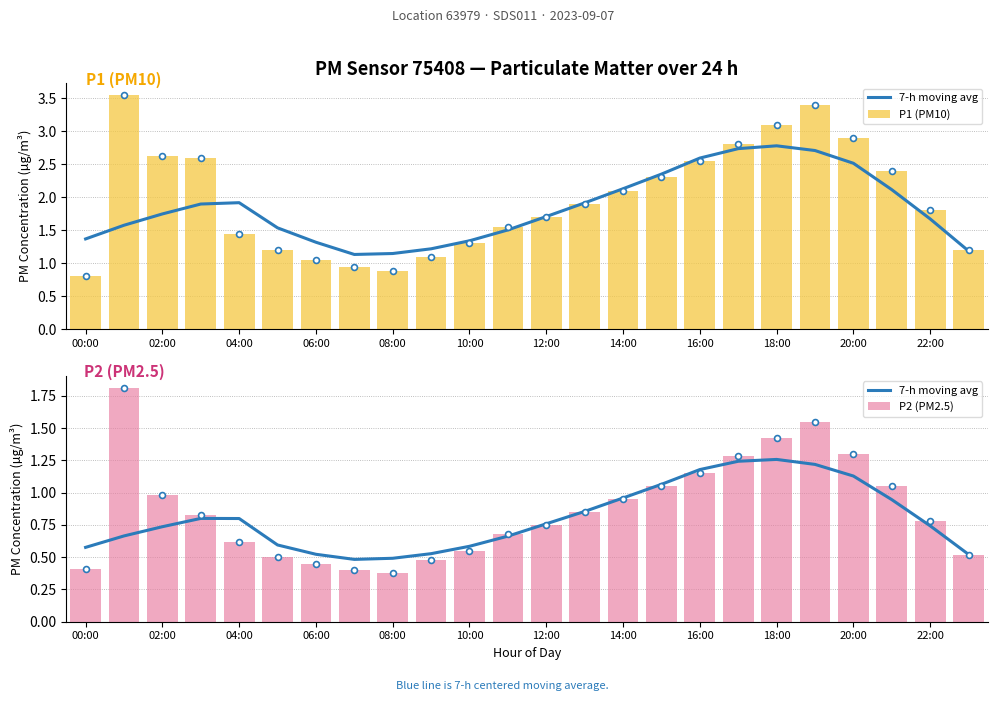

At how many categories does at least one series exceed 3?

3